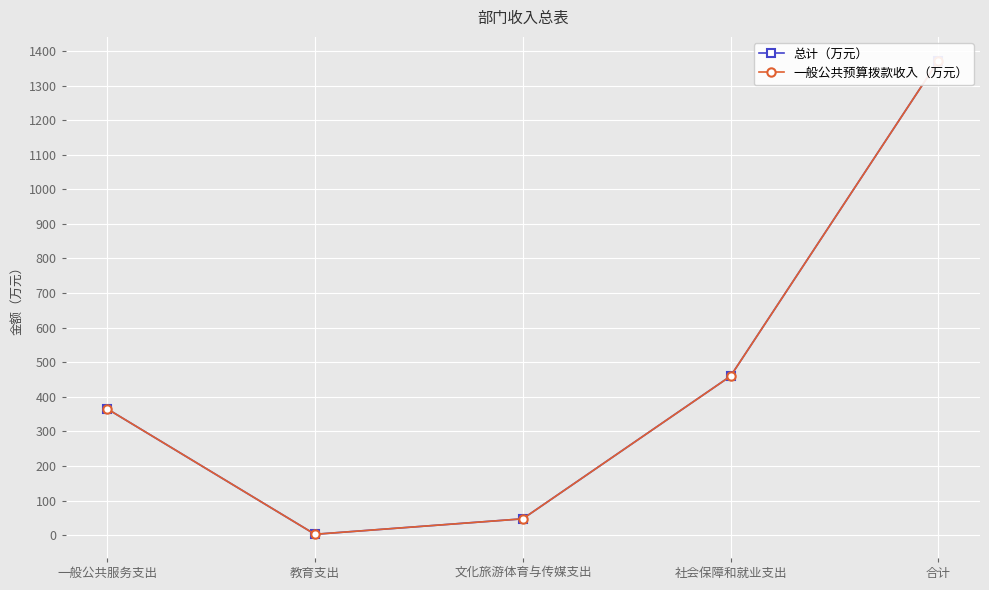

What position from the left is 一般公共服务支出?

1